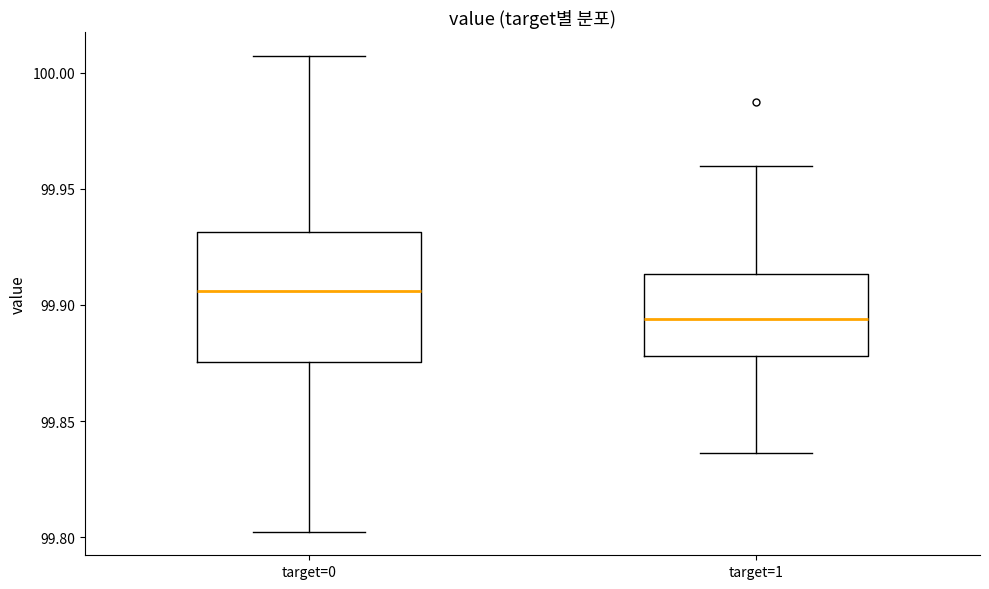

Which box is the tallest, from its lower edge to its upper edge?

target=0